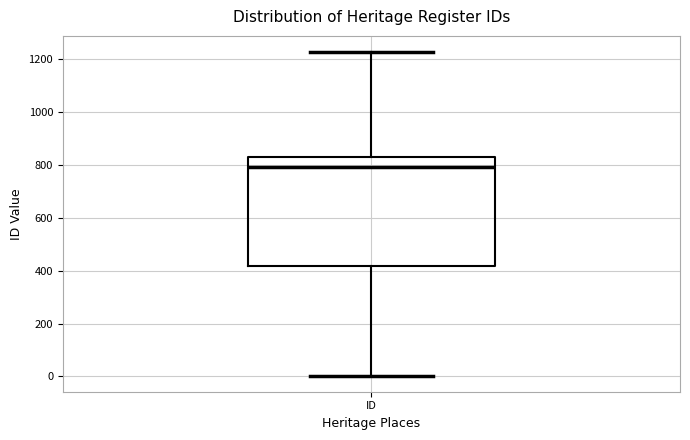

Read this box plot against the y-axis: the position of the median line, the range covered by the box, and the ends of both whiskers. The values are not printed on the chart, so give them approximately, as read against the axis.

median 800, box 420 to 840, whiskers 0 to 1220